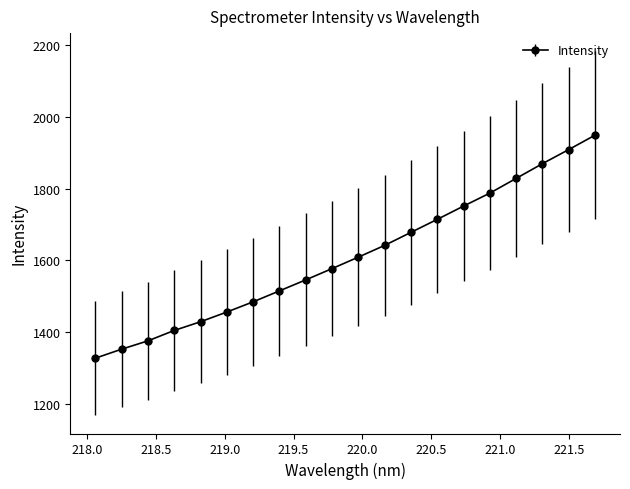

What is the smallest value displayed?

1327.3